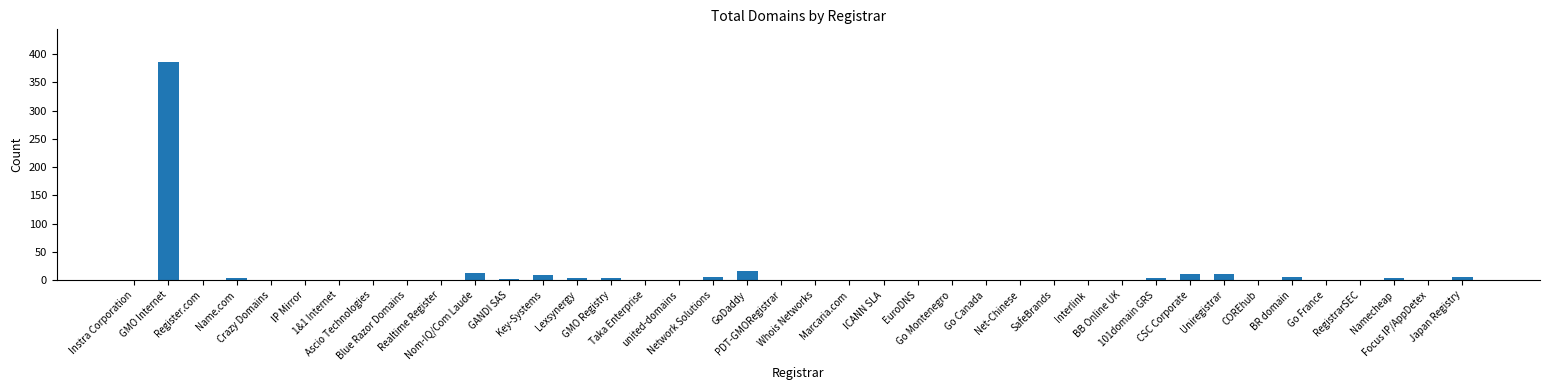

What is the maximum value shown in the chart?

386